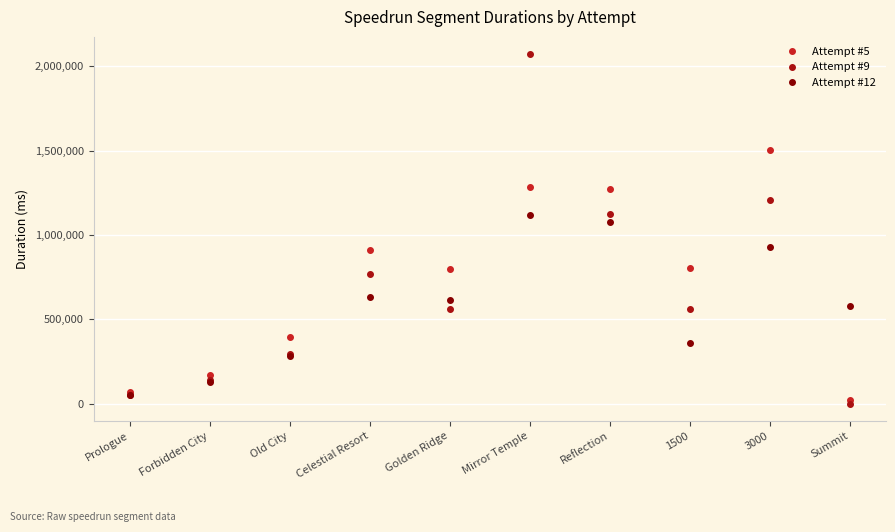

List the series in order of their peak value, highest first.

Attempt #9, Attempt #5, Attempt #12